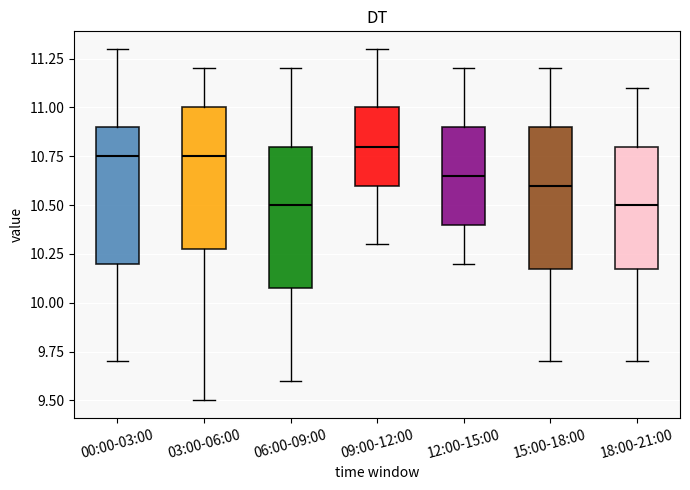

Reading left to right, transcribe this box plot: for each box, give where its median line is, the range the box spans, and where its two whiskers end, as read against the y-axis. The values are not printed on the chart, so give them approximately, as read against the axis.

00:00-03:00: median 10.75, box 10.20 to 10.90, whiskers 9.70 to 11.30
03:00-06:00: median 10.75, box 10.30 to 11.00, whiskers 9.50 to 11.20
06:00-09:00: median 10.50, box 10.10 to 10.80, whiskers 9.60 to 11.20
09:00-12:00: median 10.80, box 10.60 to 11.00, whiskers 10.30 to 11.30
12:00-15:00: median 10.65, box 10.40 to 10.90, whiskers 10.20 to 11.20
15:00-18:00: median 10.60, box 10.20 to 10.90, whiskers 9.70 to 11.20
18:00-21:00: median 10.50, box 10.20 to 10.80, whiskers 9.70 to 11.10